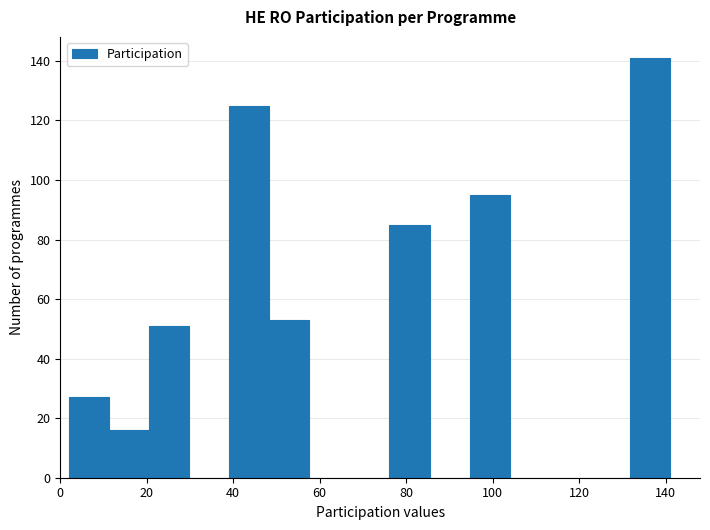

Reading left to right, transcribe this chart: for each bar, give the range it covers on the x-axis and its height. Neither the bar edges nor the heights are printed on the chart, so give them approximately, as read against the axes.

2 to 12: 28
12 to 20: 16
20 to 30: 52
30 to 40: 0
40 to 48: 126
48 to 58: 54
58 to 66: 0
66 to 76: 0
76 to 86: 86
86 to 94: 0
94 to 104: 96
104 to 114: 0
114 to 122: 0
122 to 132: 0
132 to 142: 142